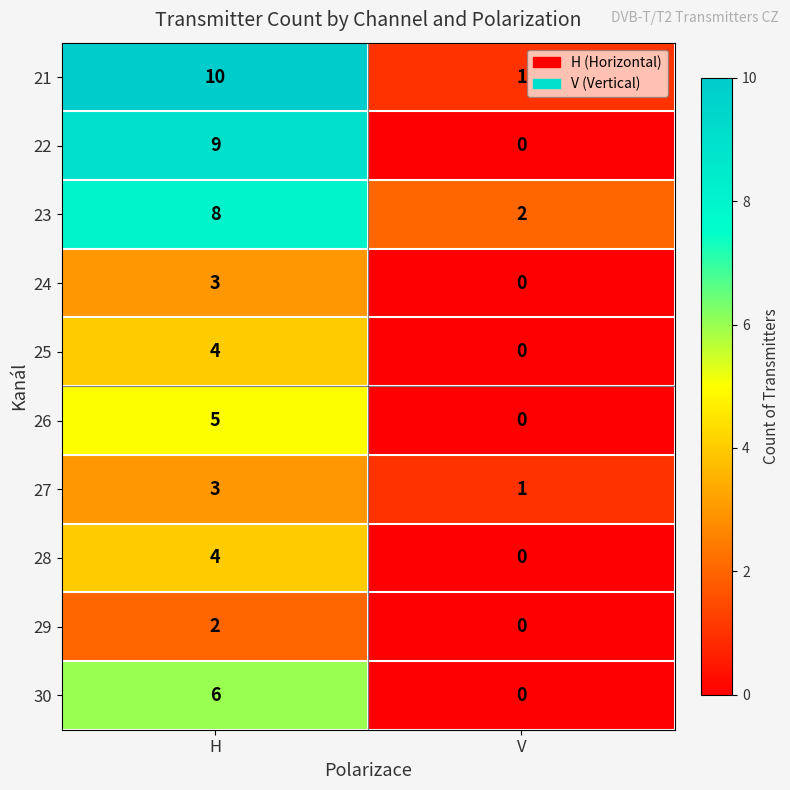

What is the total value across all series at V?

4